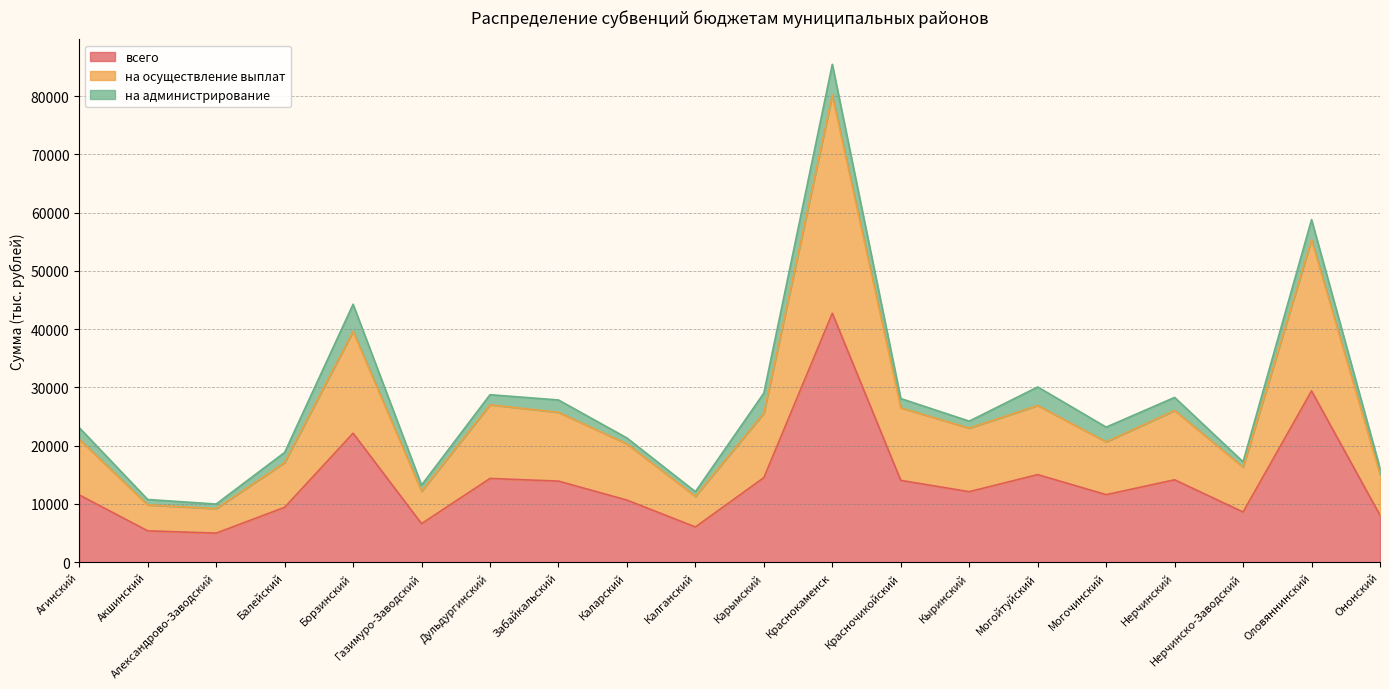

True or false: всего and на осуществление выплат intersect in this chart.

False